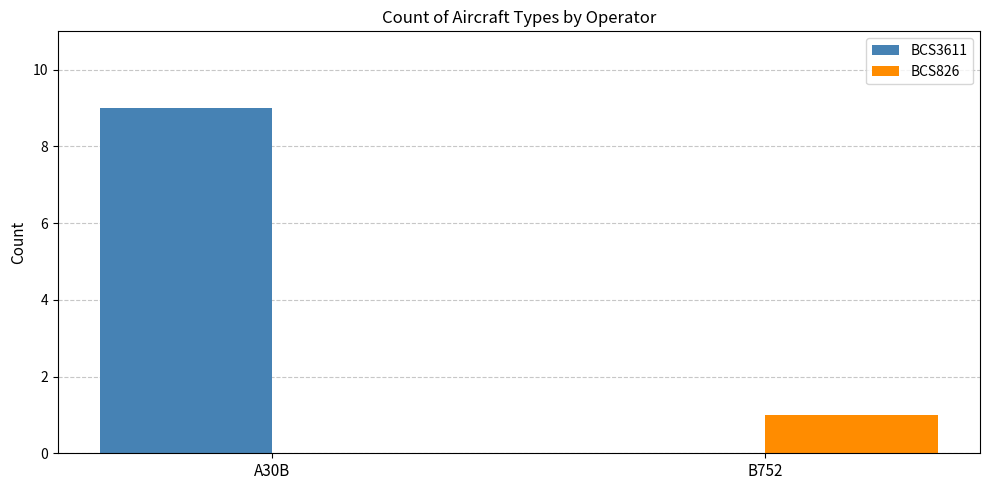

What is the sum of all BCS3611 values?

9